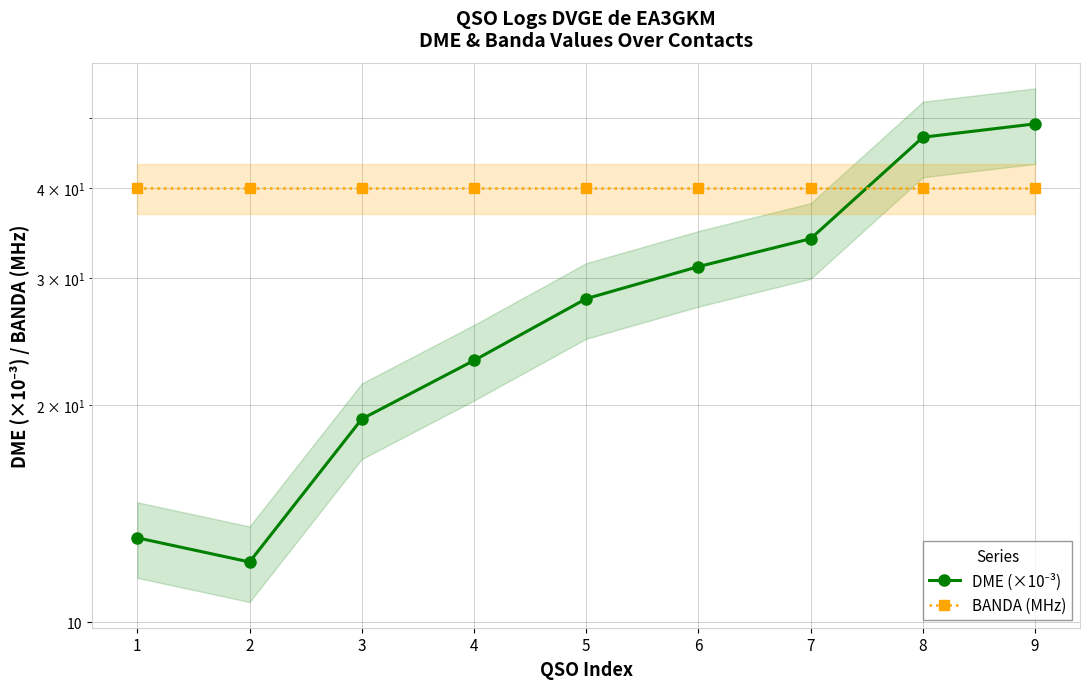

Reading right to left, transcribe all the data shown in this chart.

DME (×10⁻³): 9=49.1	8=47.0	7=34.0	6=31.1	5=28.1	4=23.1	3=19.1	2=12.1	1=13.1
BANDA (MHz): 9=40.0	8=40.0	7=40.0	6=40.0	5=40.0	4=40.0	3=40.0	2=40.0	1=40.0